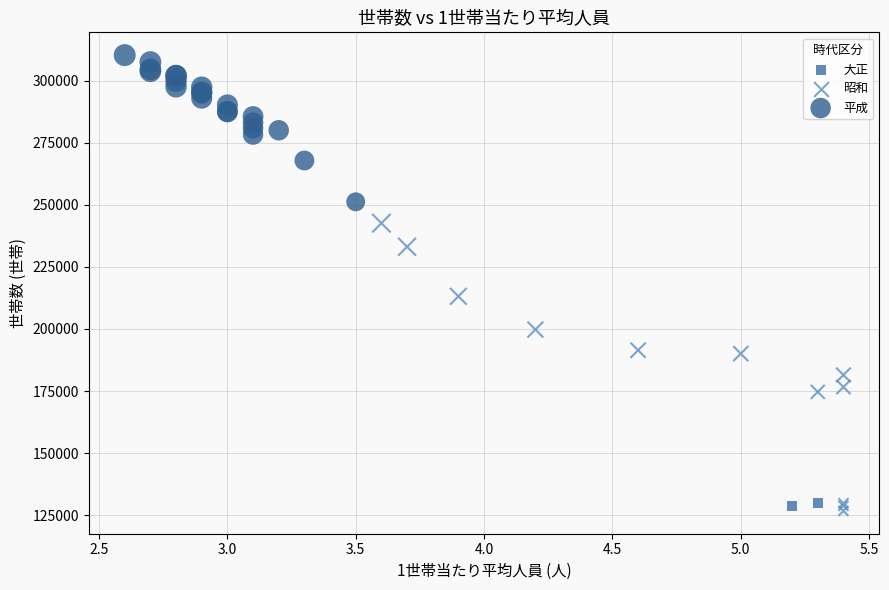

What are all the series names shown in the legend?

大正, 昭和, 平成